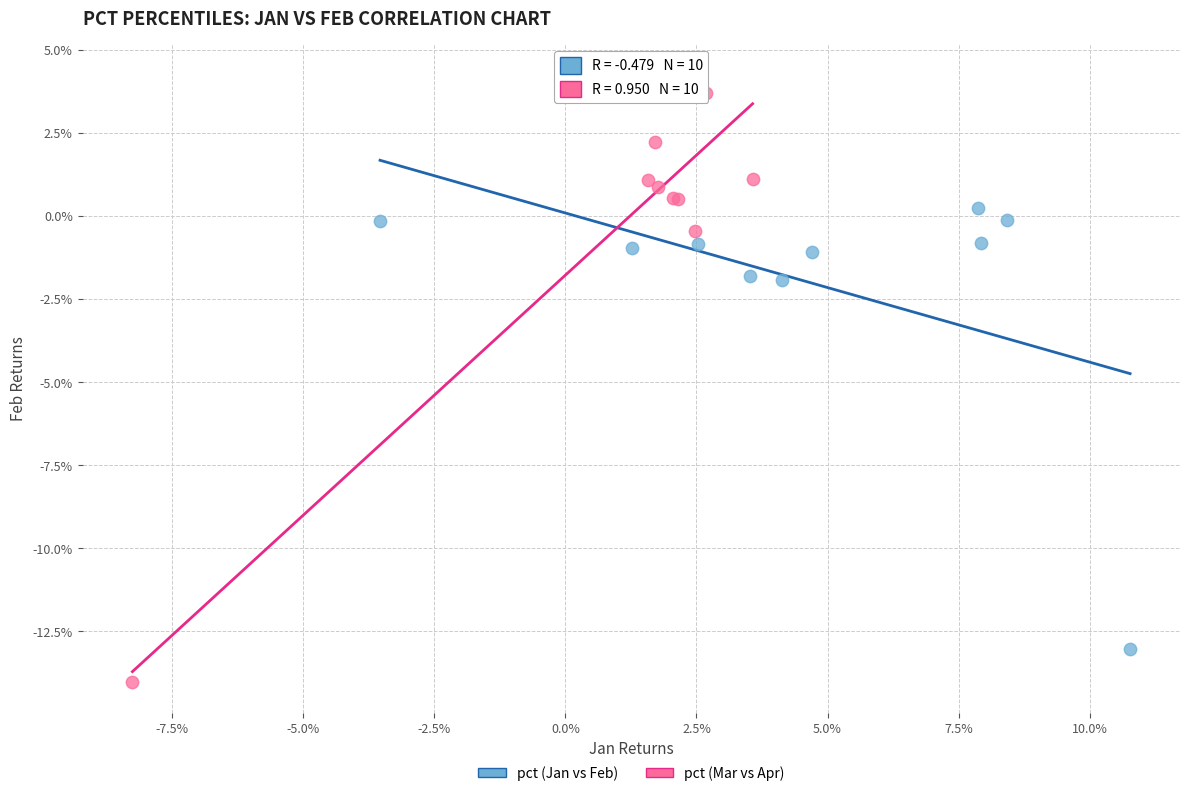

What are all the series names shown in the legend?

pct (Jan vs Feb), pct (Mar vs Apr)